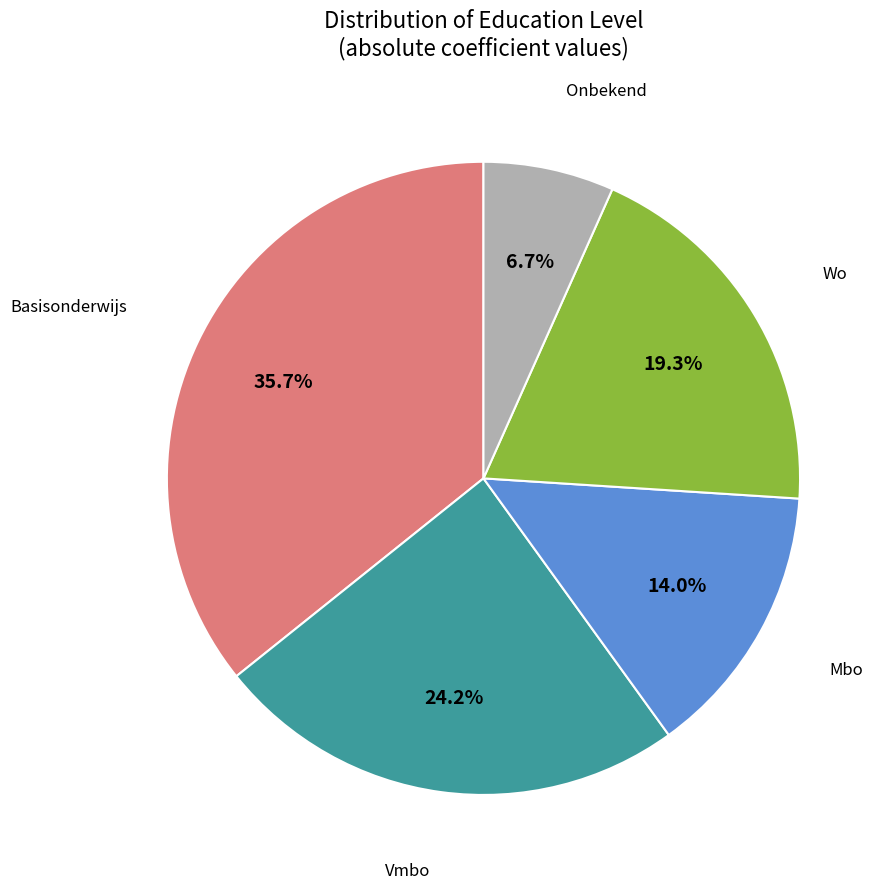

Is there a majority slice in this chart?

No